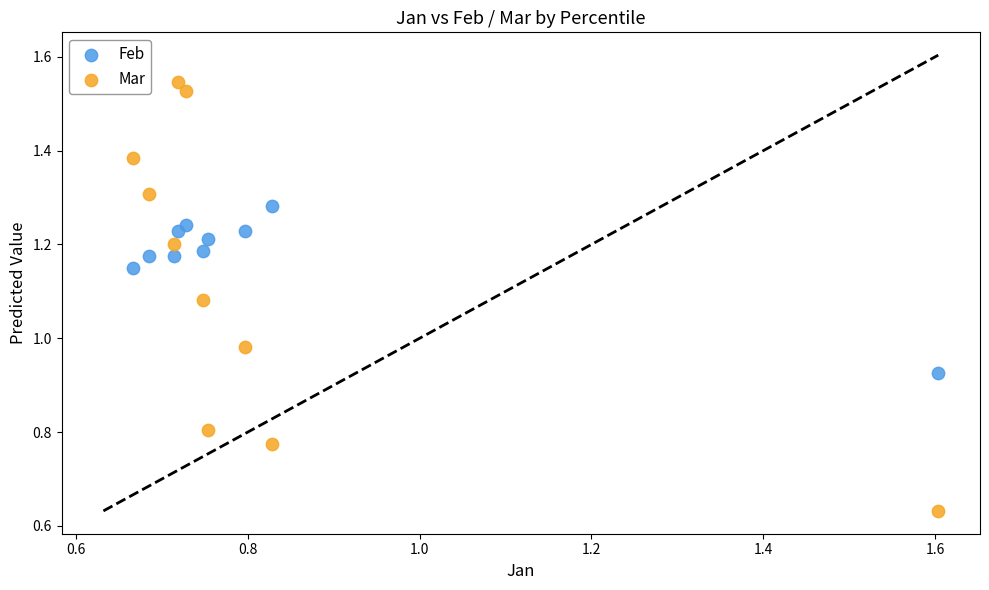

Which series contains the lowest Y value?

Mar